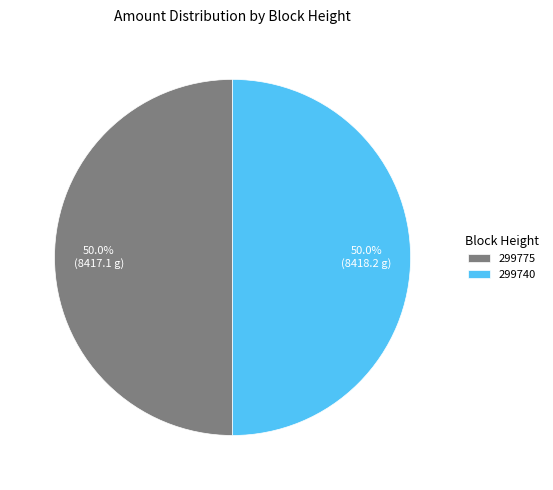

Approximately how many times larger is the value at 299775 compared to 299740?

1.0